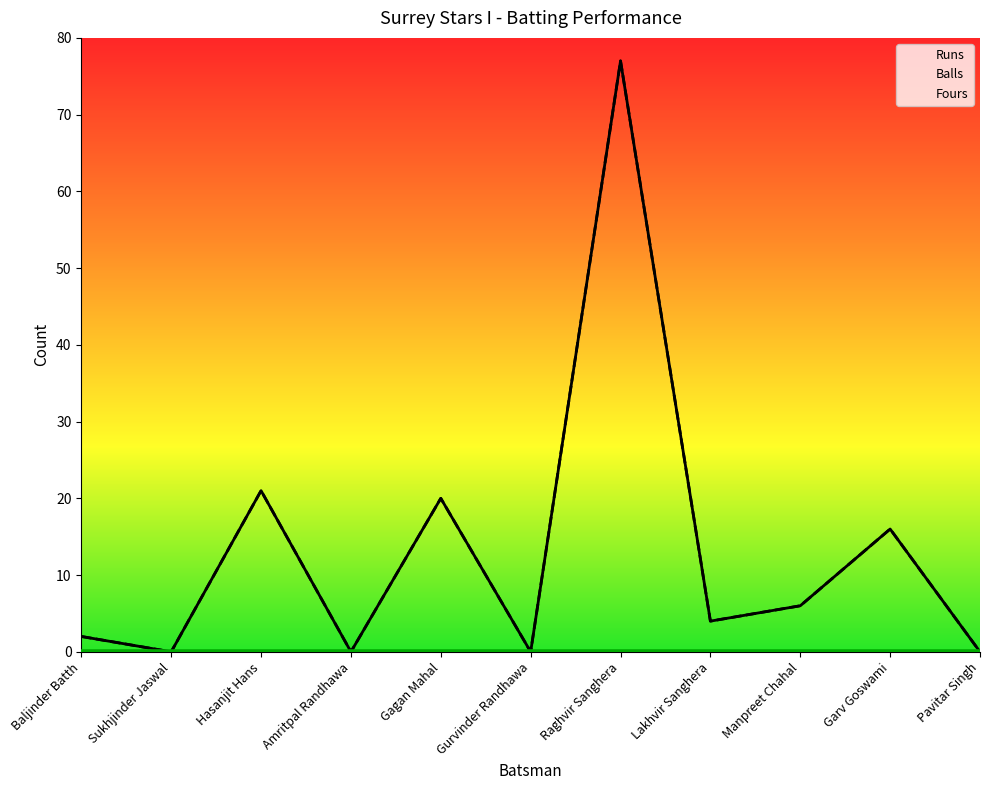

True or false: Runs and Fours cross at least once.

False